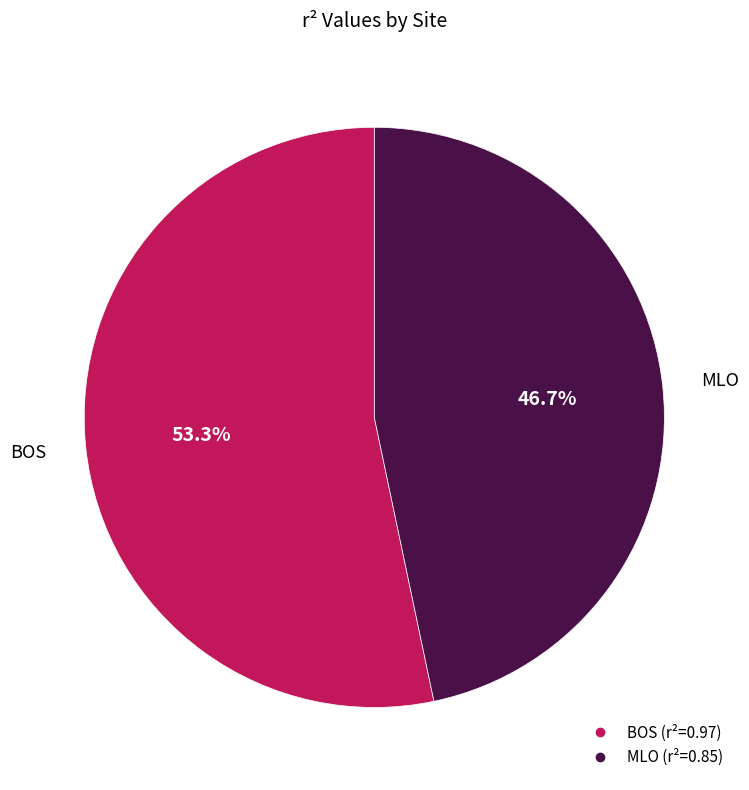

Is it true that BOS is 53% of the pie?

True